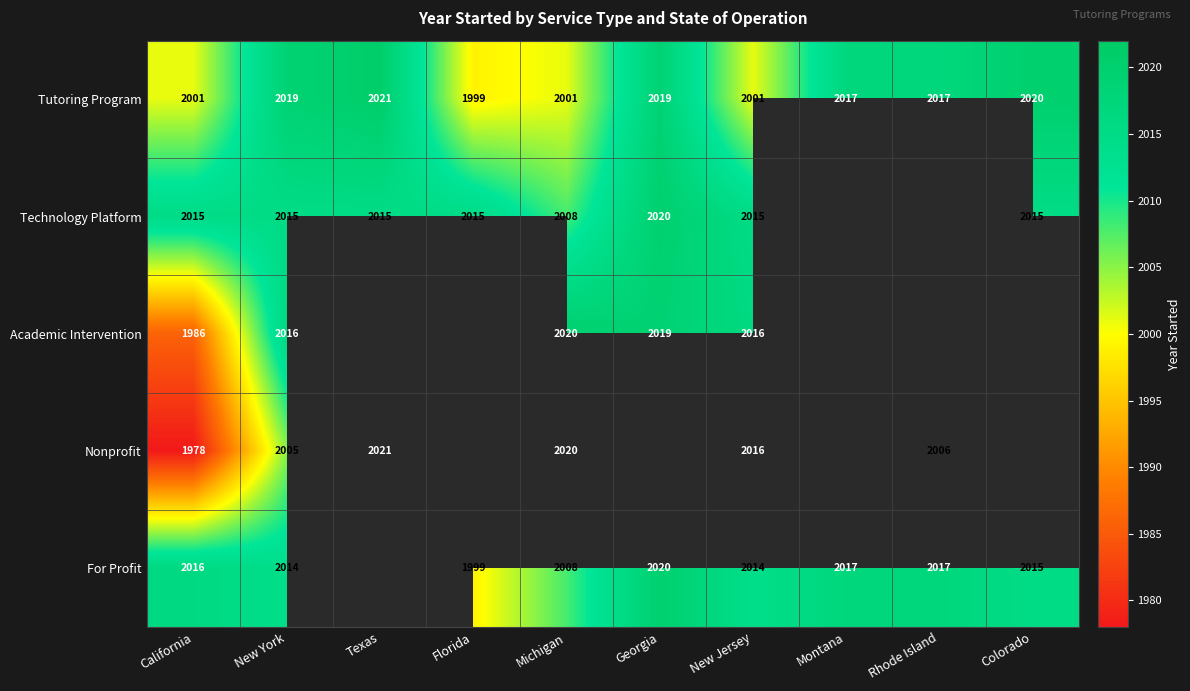

The Tutoring Program series shows 3248 at Georgia. True or false?

False